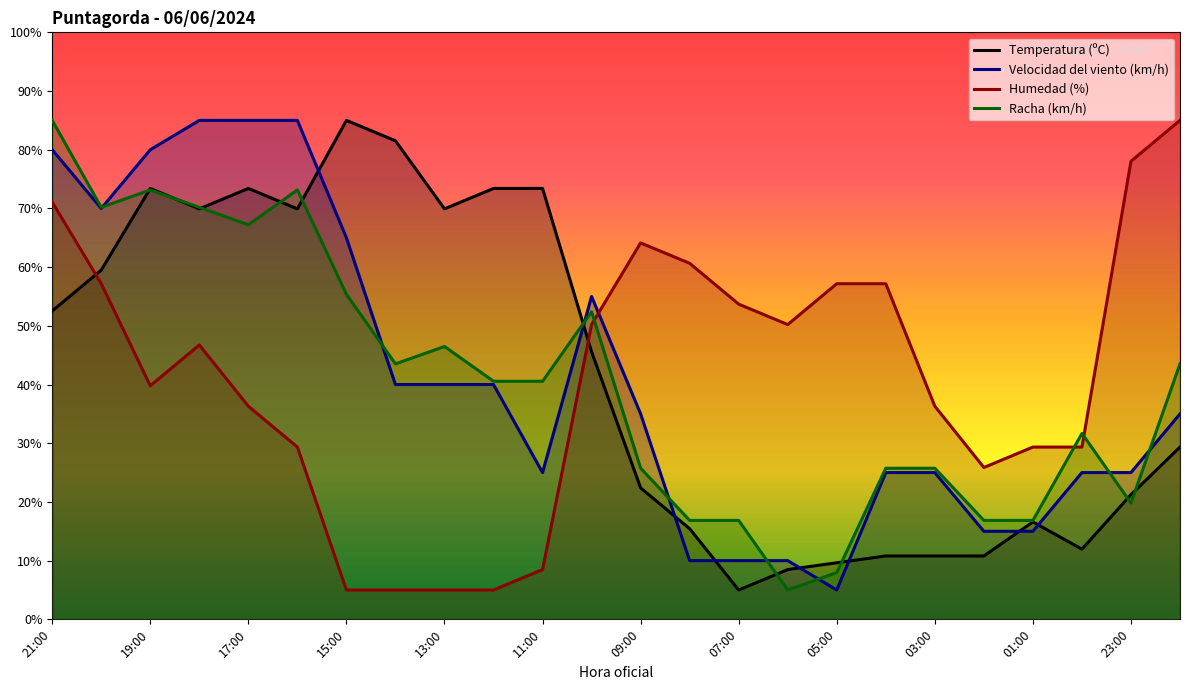

What is the difference between the second highest and minimum values in the Velocidad del viento (km/h) series?

80.0